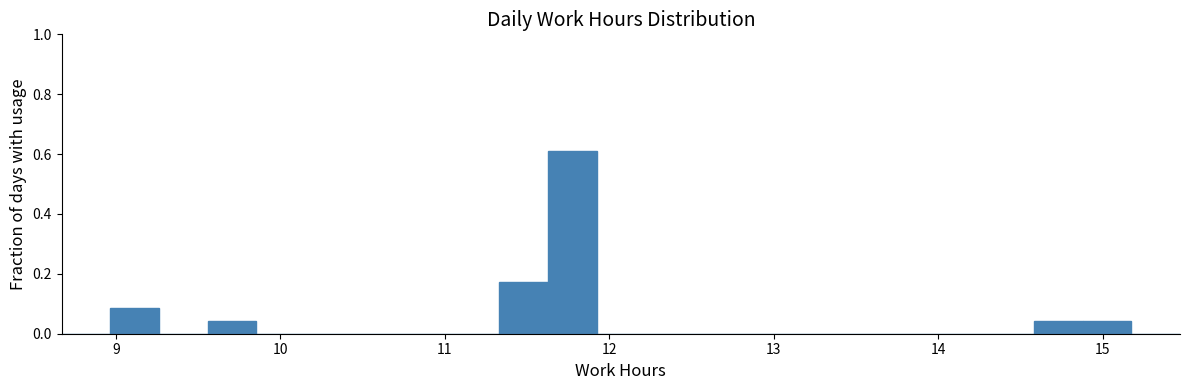

Around what value on the x-axis is the tallest bar? Give the approximate position of its centre, as read against the axis.

11.8